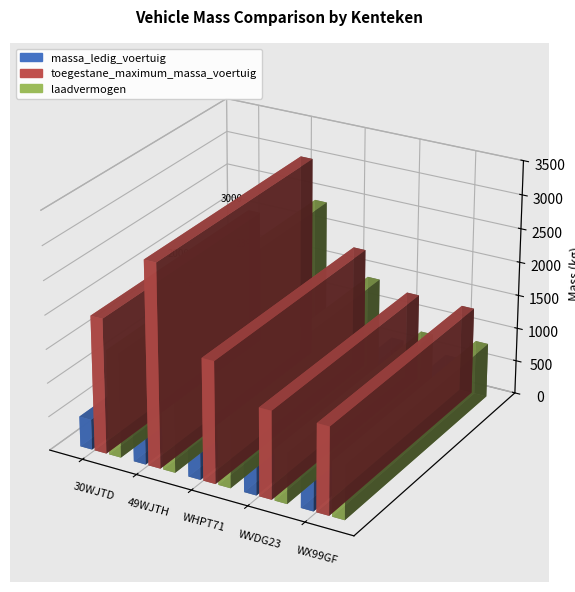

What are all the series names shown in the legend?

massa_ledig_voertuig, toegestane_maximum_massa_voertuig, laadvermogen